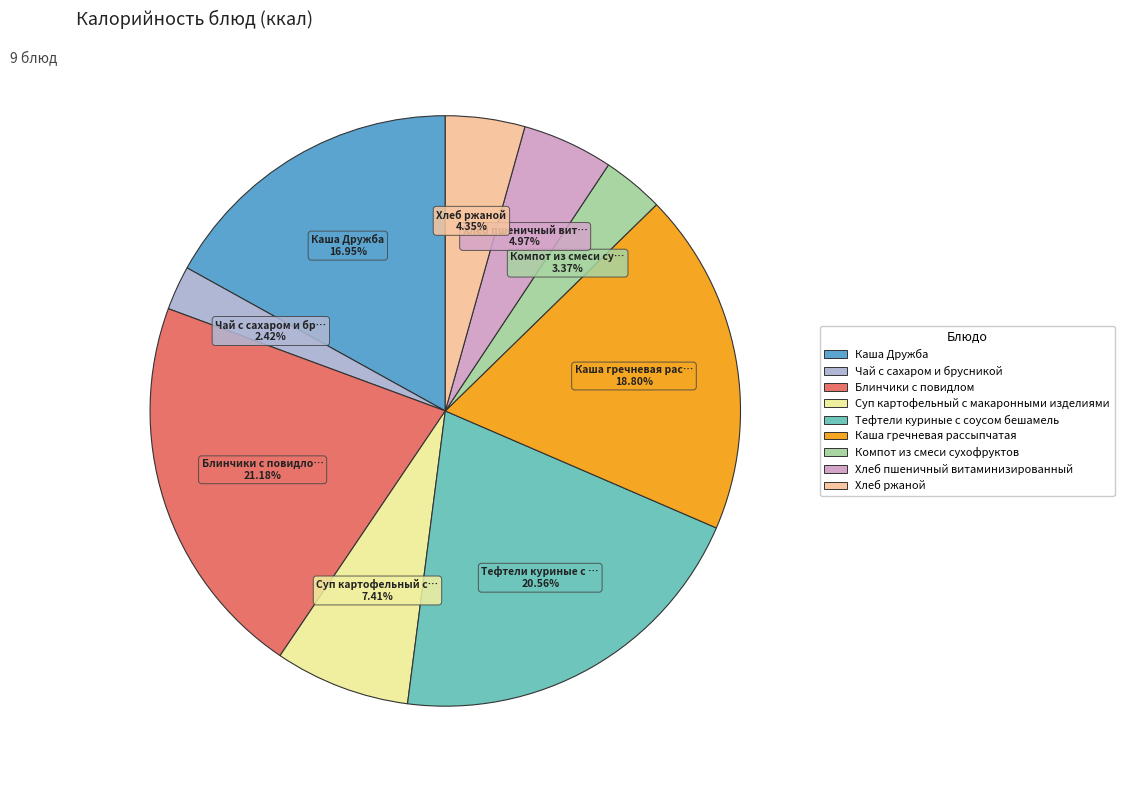

To the nearest percent, what is the difference between the largest and smallest slice percentages?

19%